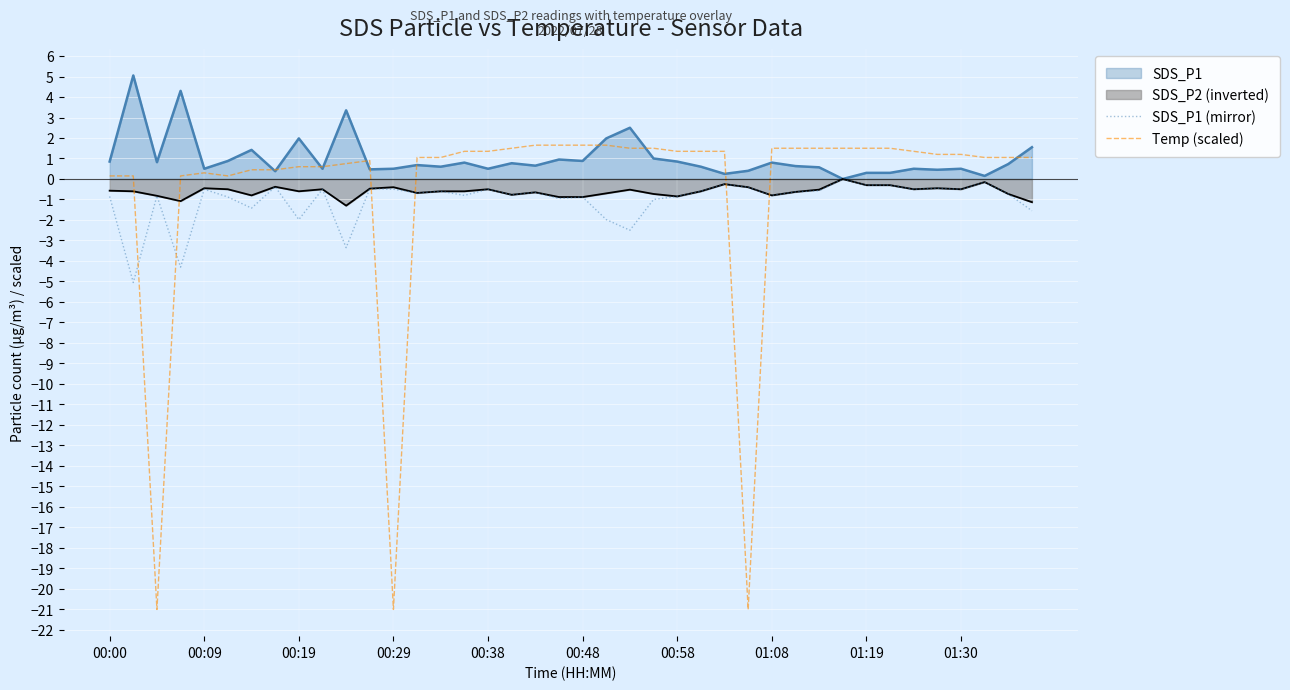

Which series has the largest range (max minus min)?

Temp (scaled)